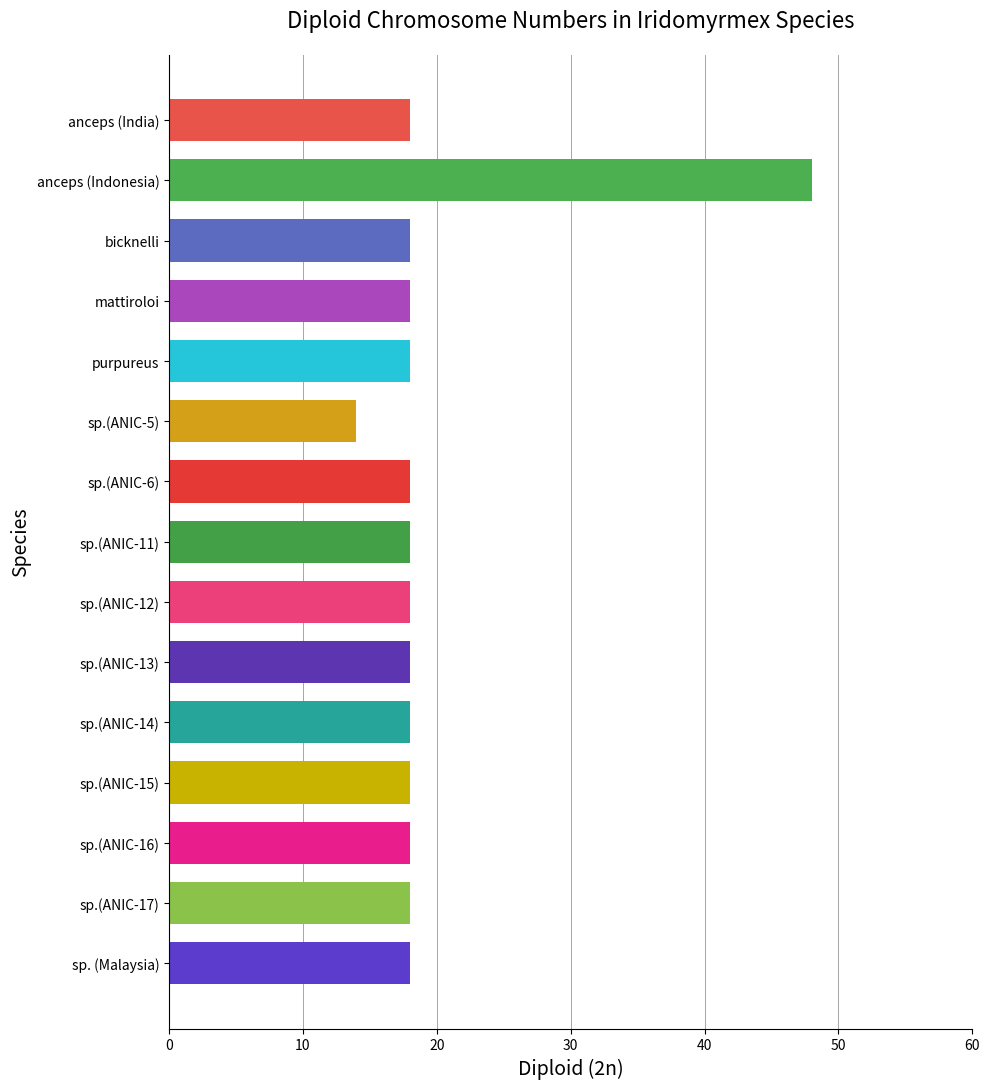

Is it true that the value at sp.(ANIC-17) is 6?

False